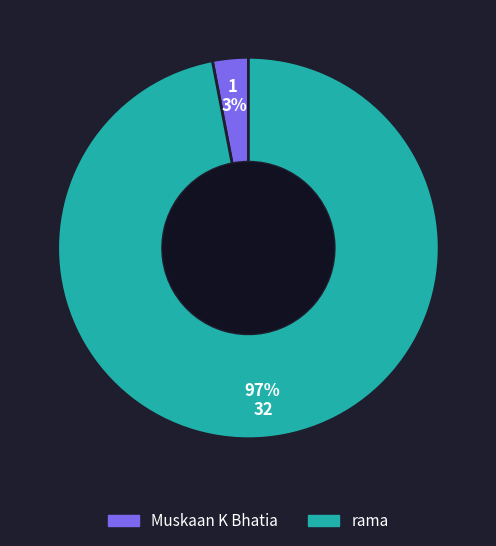

Which slice represents more than half of the pie?

rama